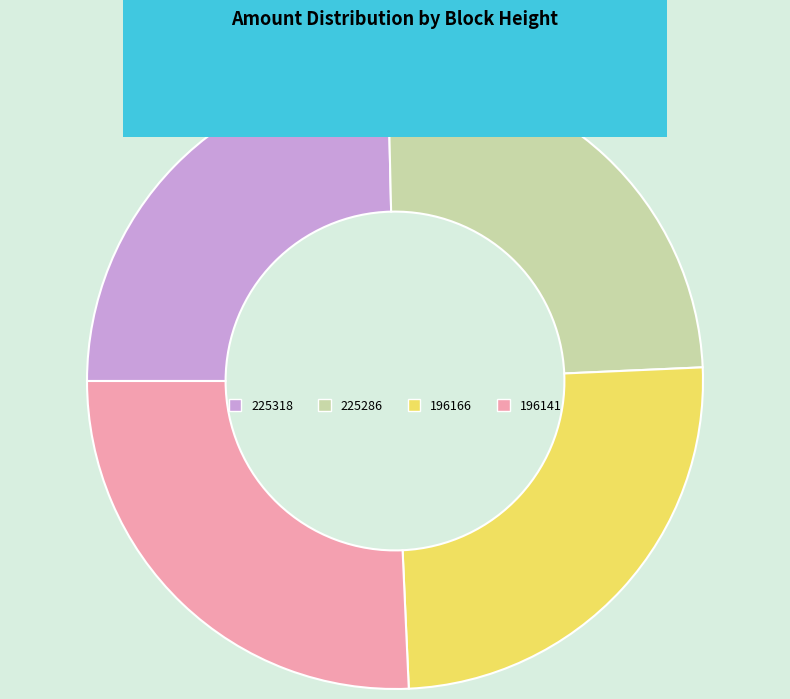

How many segments does this pie chart have?

4